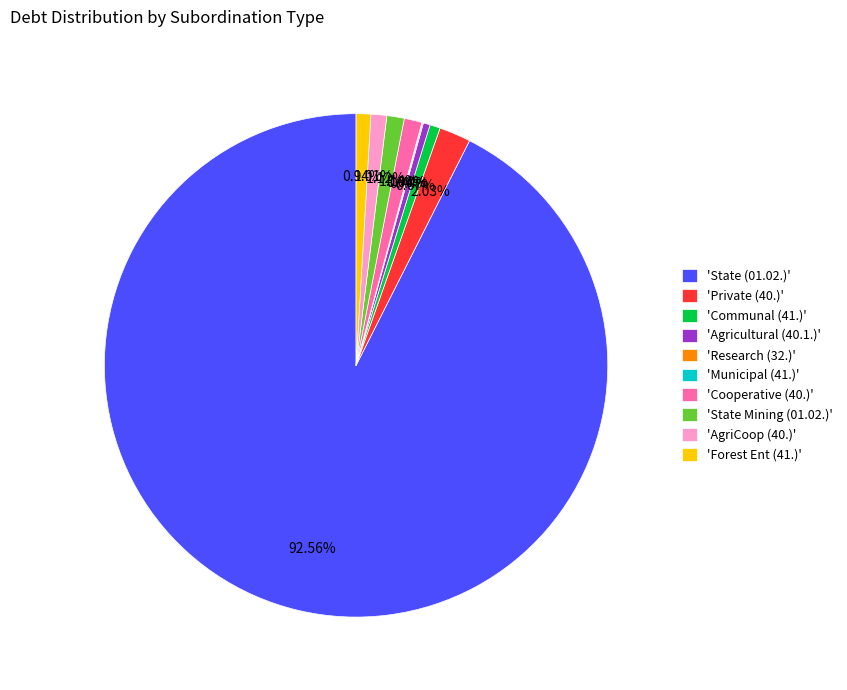

Does any single category account for the majority?

Yes